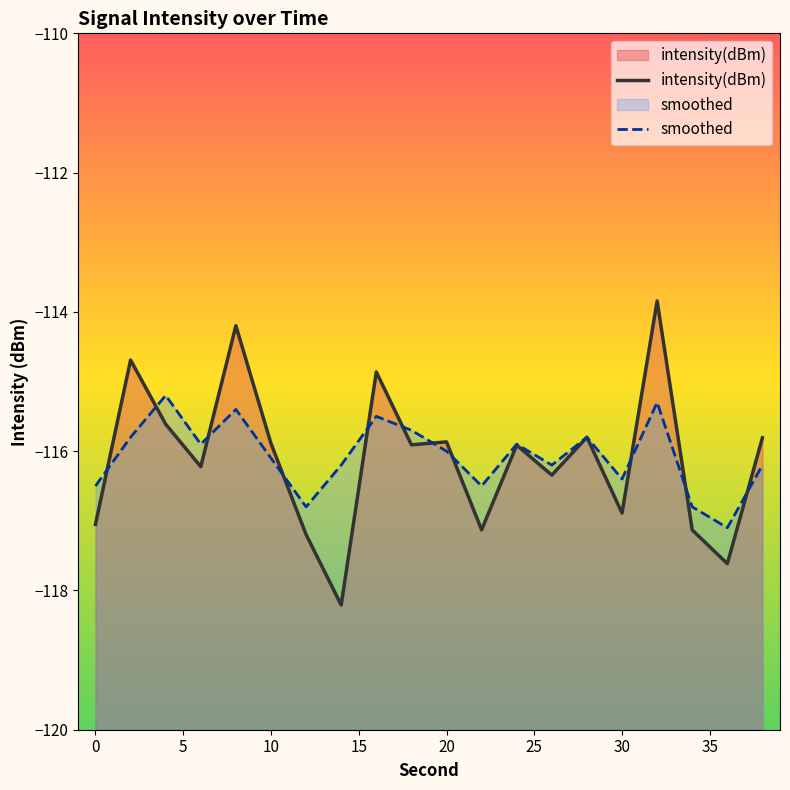

What is the lowest value of the intensity(dBm) series?

-118.2